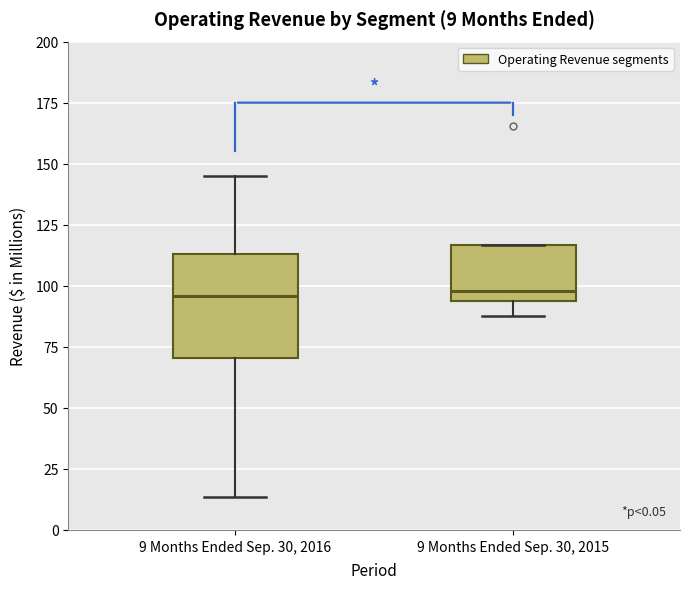

Comparing the boxes themselves (not the whiskers), which one is the tallest?

9 Months Ended Sep. 30, 2016